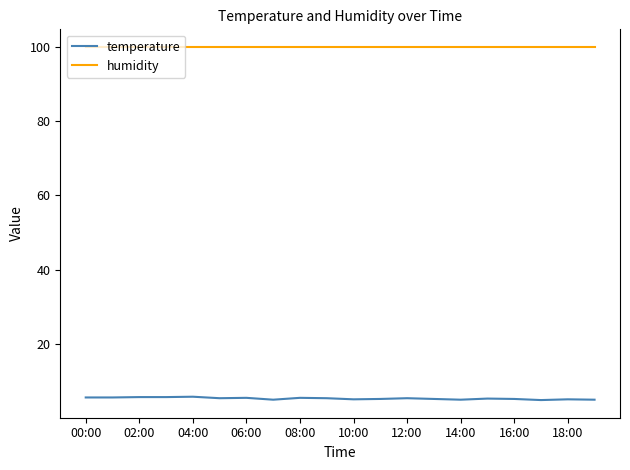

Which series has the largest total across all categories?

humidity